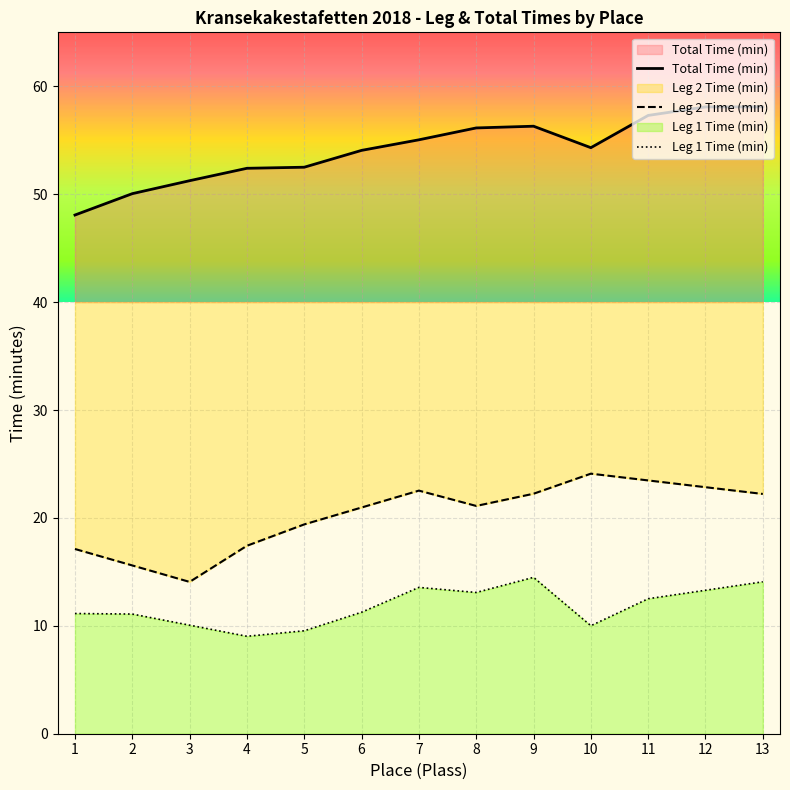

Which series has the largest range (max minus min)?

Leg 2 Time (min)